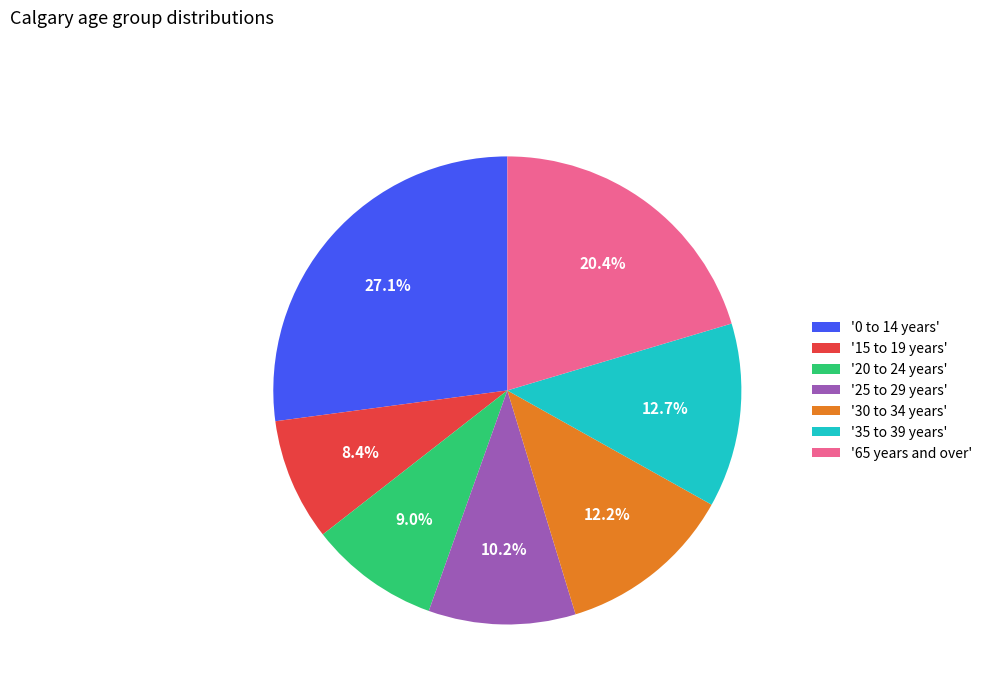

Between '25 to 29 years' and '30 to 34 years', which is larger?

'30 to 34 years'